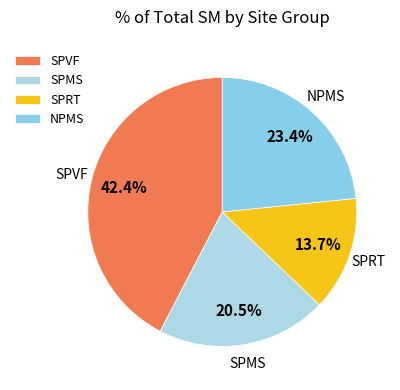

What is the ratio of the value at SPMS to the value at SPVF?

0.5